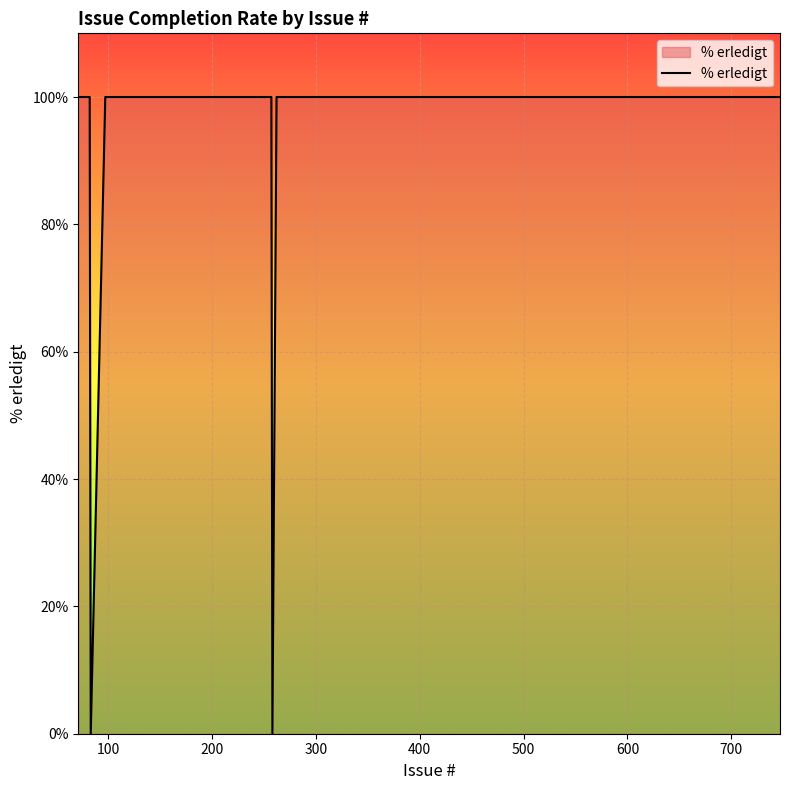

What is the greatest value displayed?

100